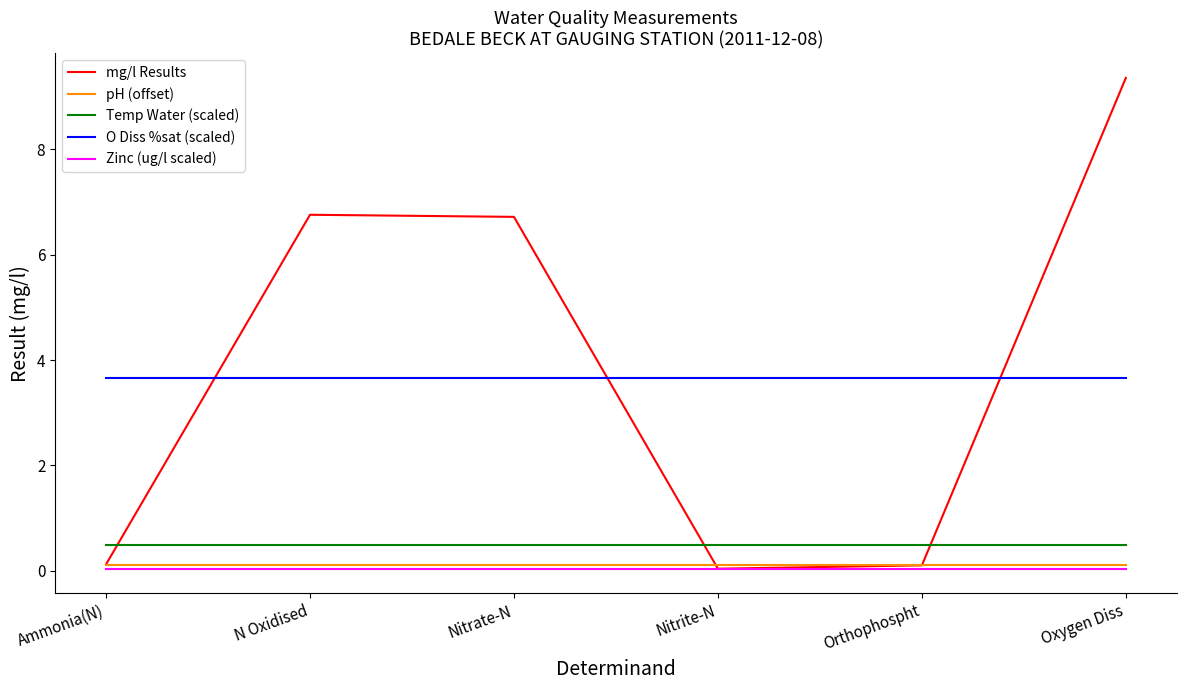

After their last crossing, which series has the higher values: O Diss %sat (scaled) or mg/l Results?

mg/l Results